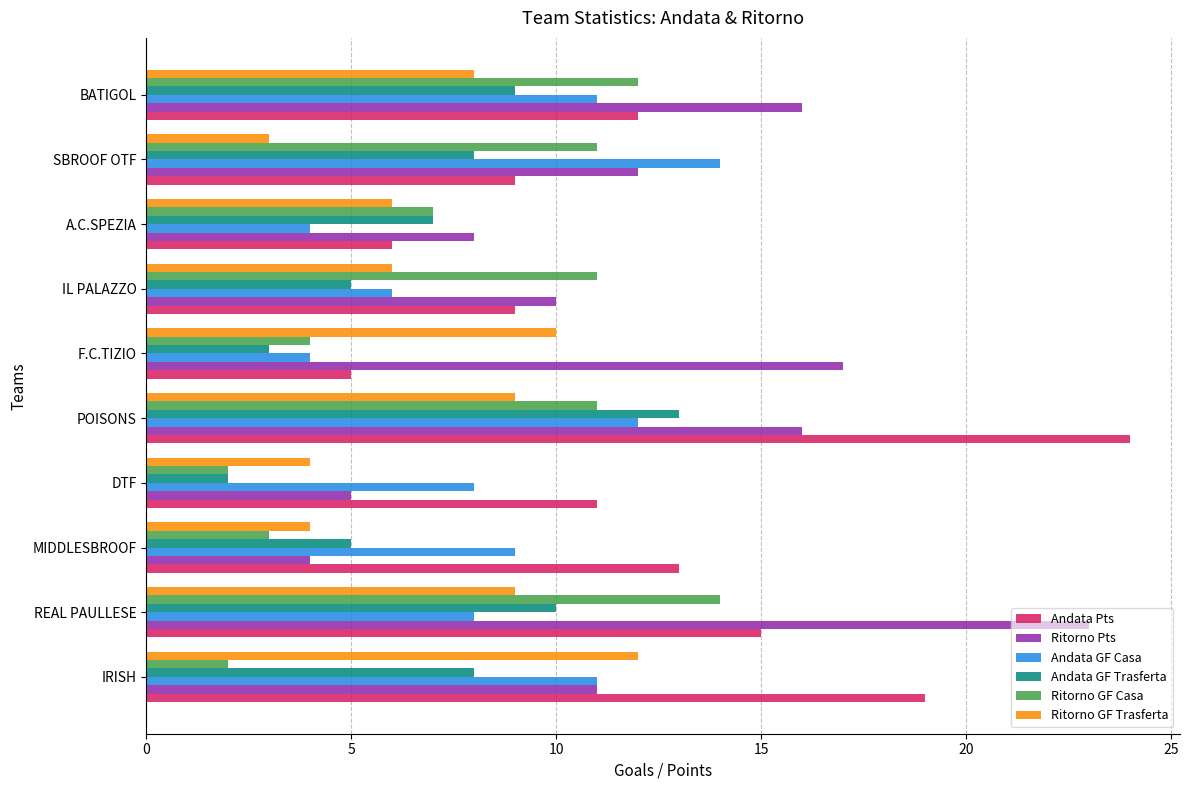

The value of Andata Pts at DTF is 8. True or false?

False